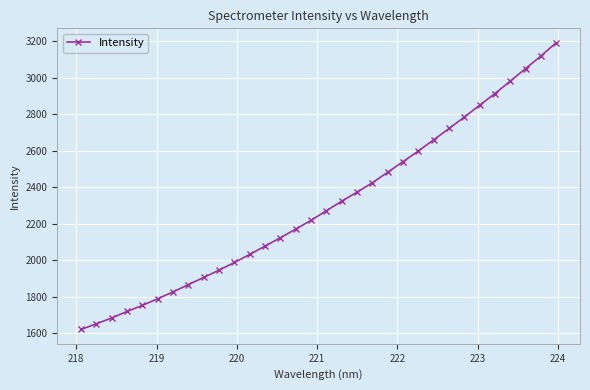

What is the difference between the maximum and second lowest values?

1542.7